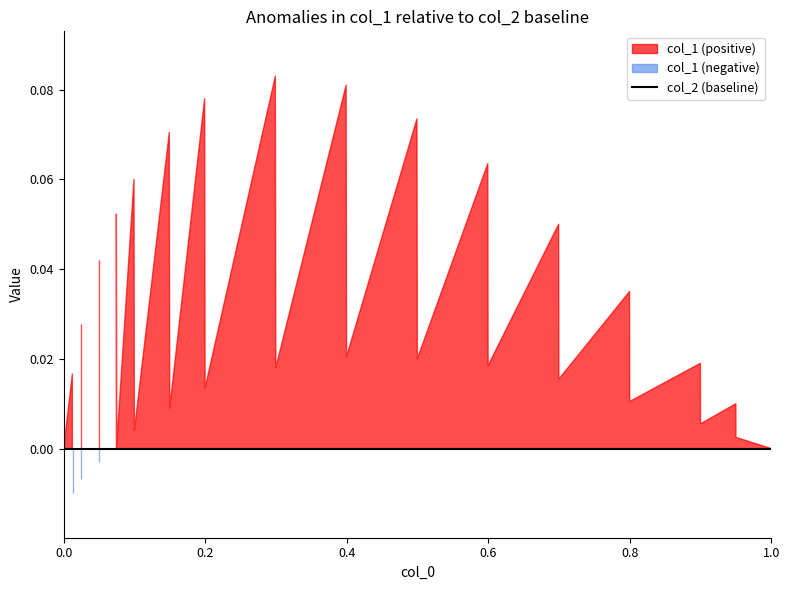

After their last crossing, which series has the higher values: col_2 or col_1?

col_1